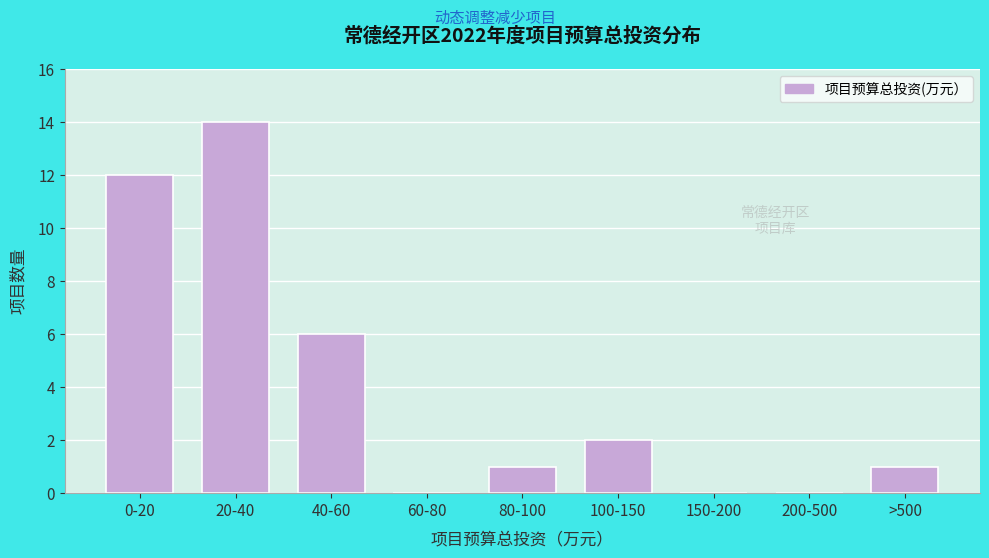

Reading right to left, transcribe all the data shown in this chart.

>500=1	200-500=0	150-200=0	100-150=2	80-100=1	60-80=0	40-60=6	20-40=14	0-20=12